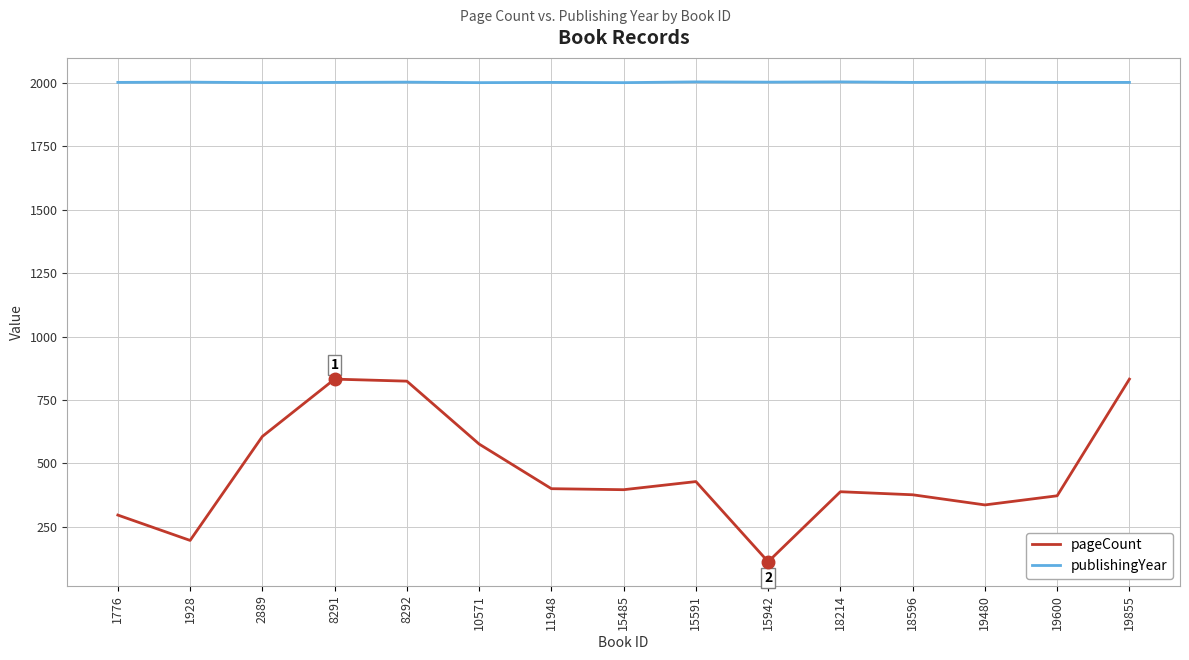

True or false: pageCount has a value of 196 at 1928.

True